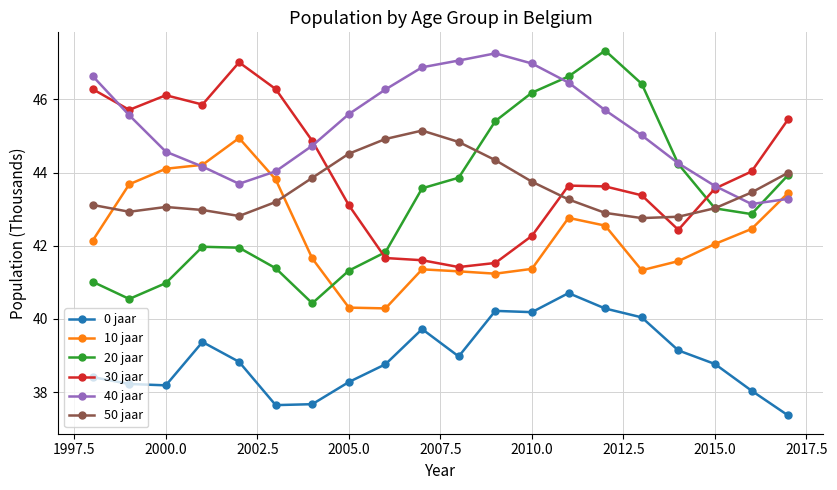

True or false: 40 jaar and 0 jaar intersect in this chart.

False